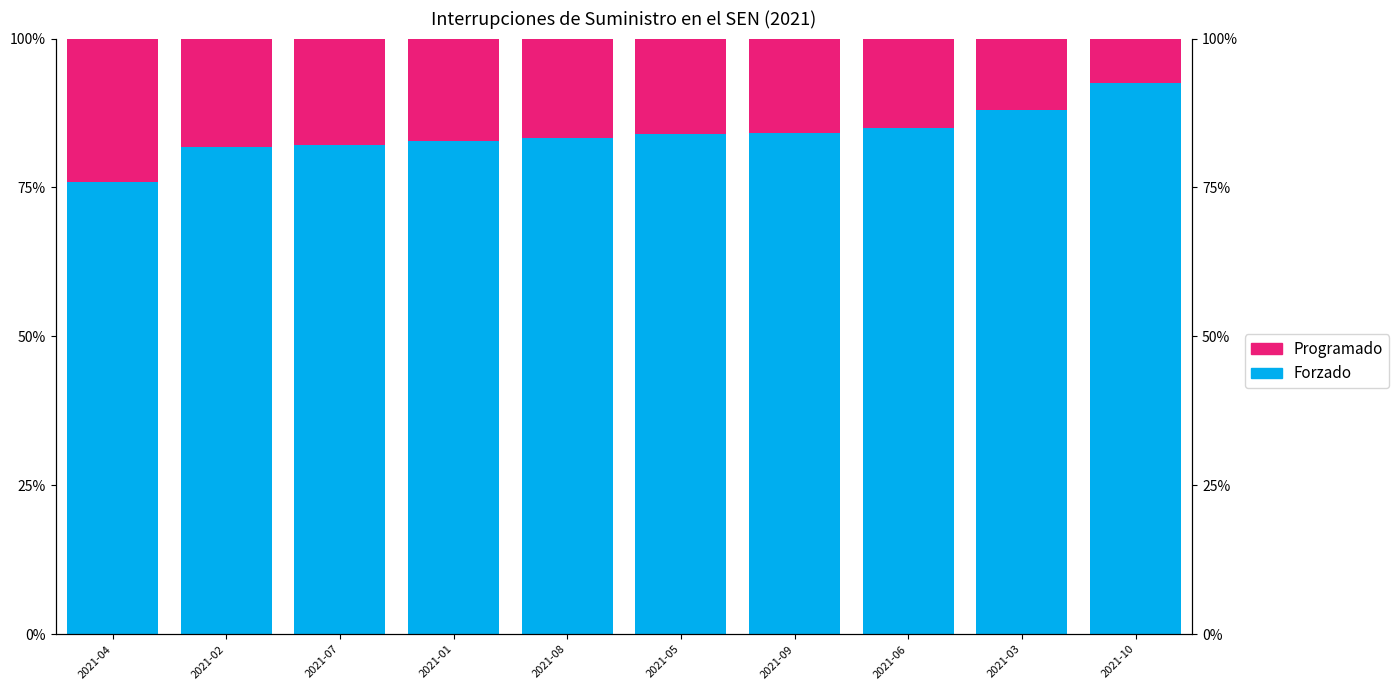

Which series changed the most between 2021-02 and 2021-01?

Programado